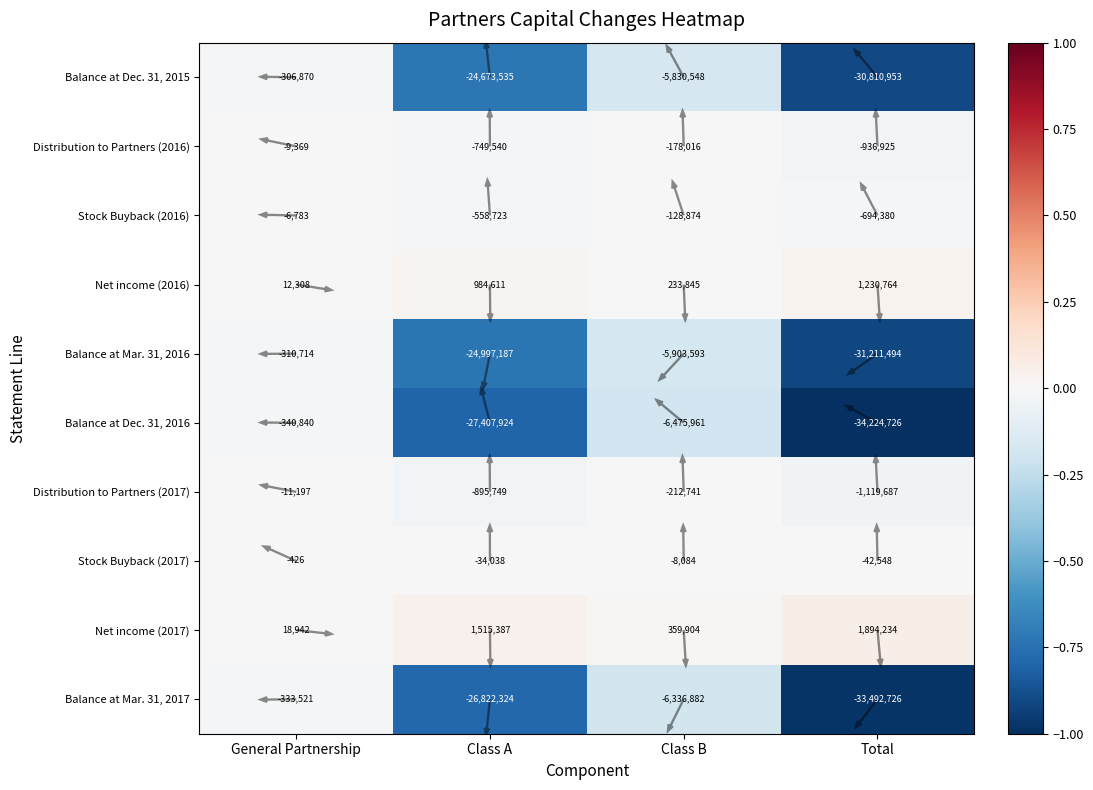

How many data points does each series have?

4